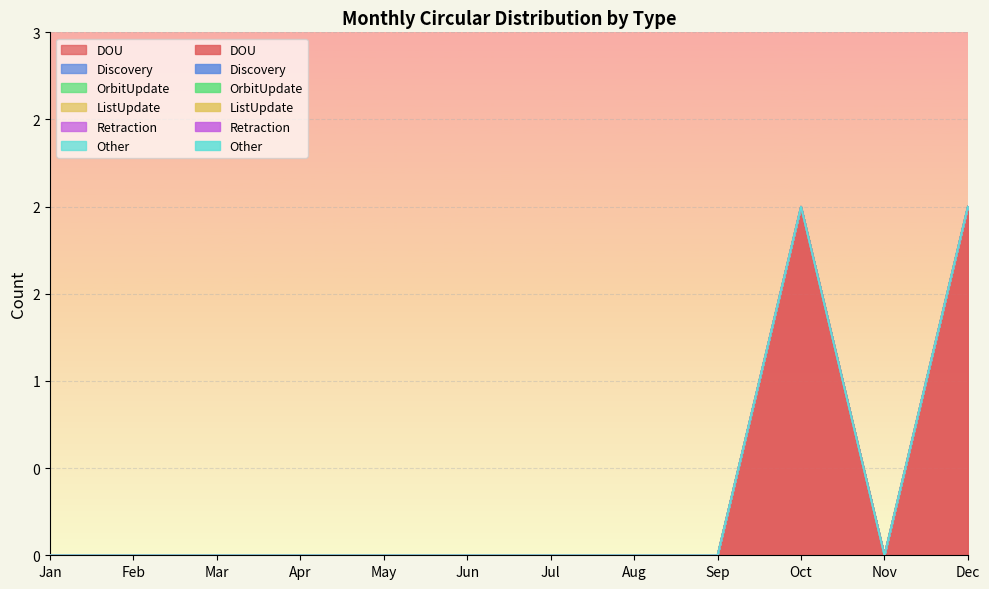

Rank the categories by OrbitUpdate value from highest to lowest.

Jan, Feb, Mar, Apr, May, Jun, Jul, Aug, Sep, Oct, Nov, Dec